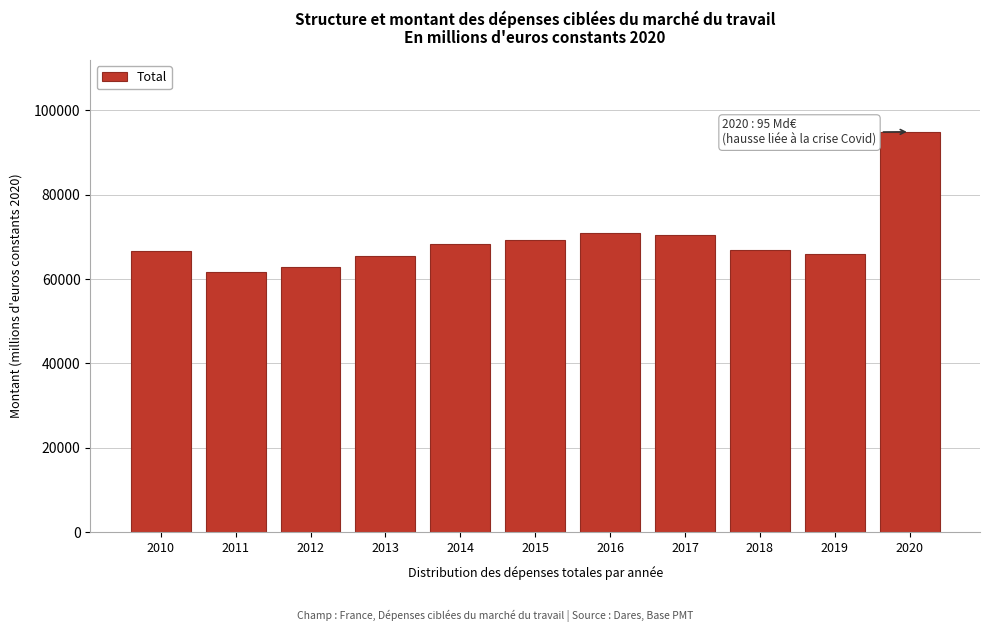

What is the minimum value shown in the chart?

61740.1